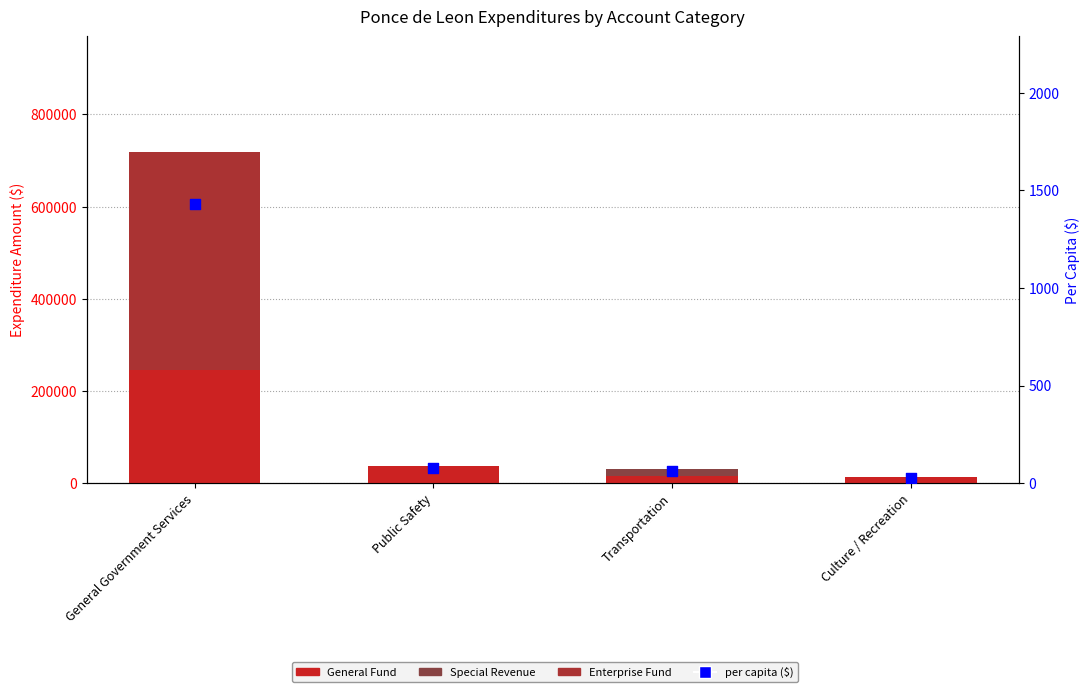

What is the total value across all series at Culture / Recreation?

13292.4